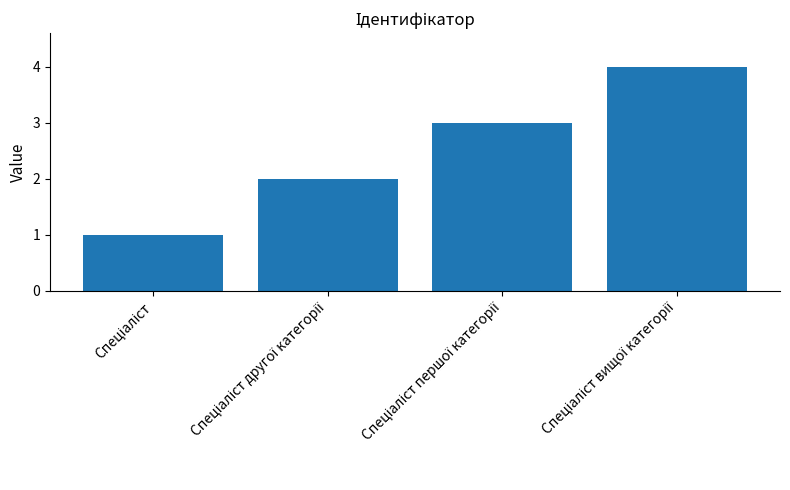

What is the value of the 1st bar from the left?

1